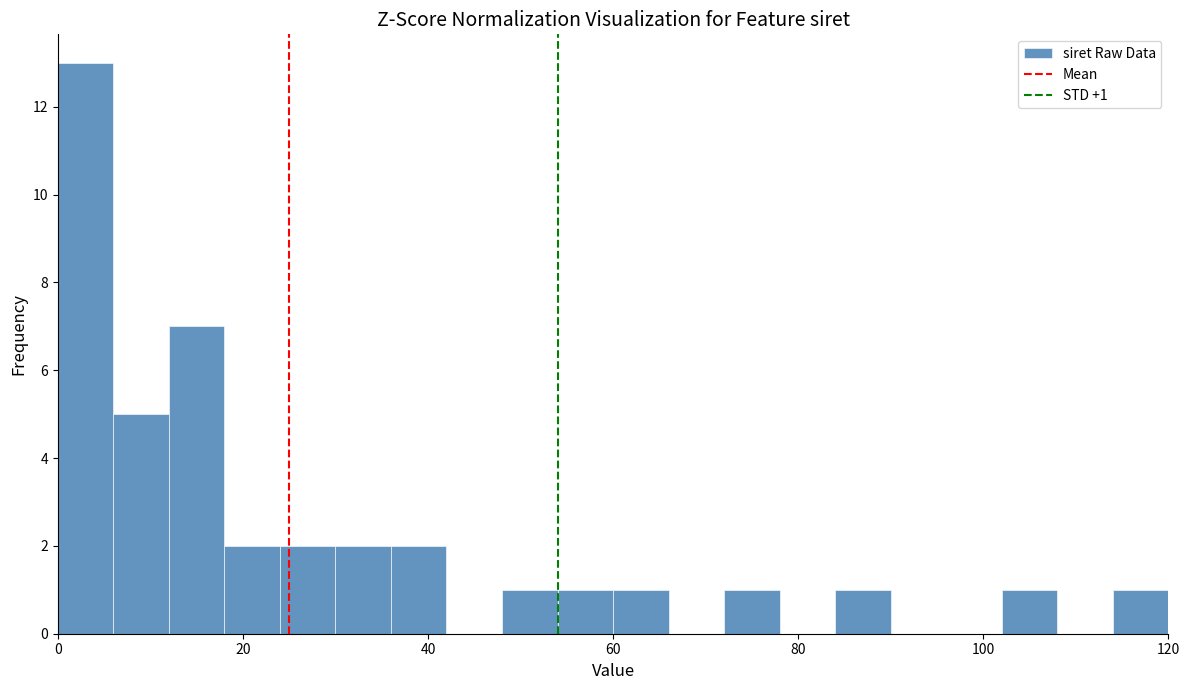

Around what value on the x-axis is the tallest bar? Give the approximate position of its centre, as read against the axis.

4